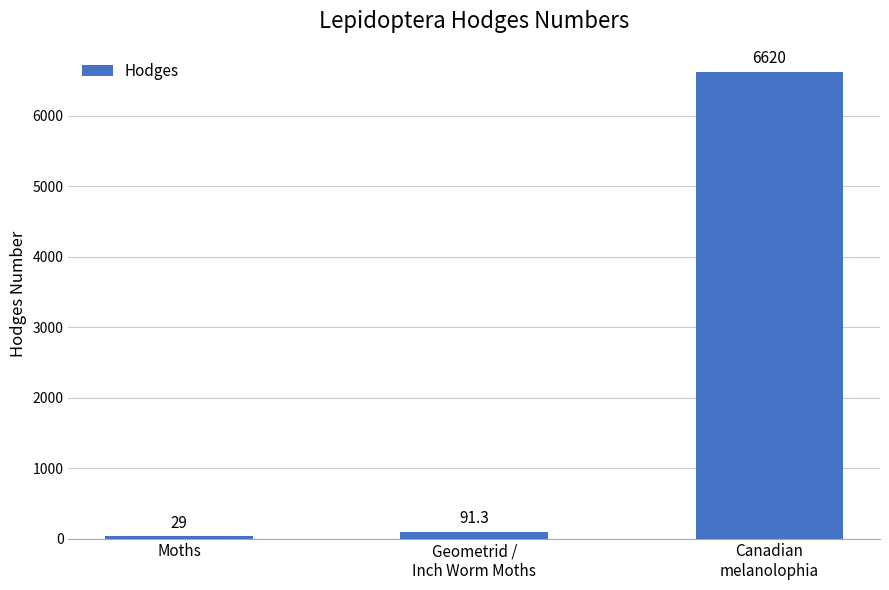

Reading right to left, extract all data points from this chart.

6620.0	91.3	29.0